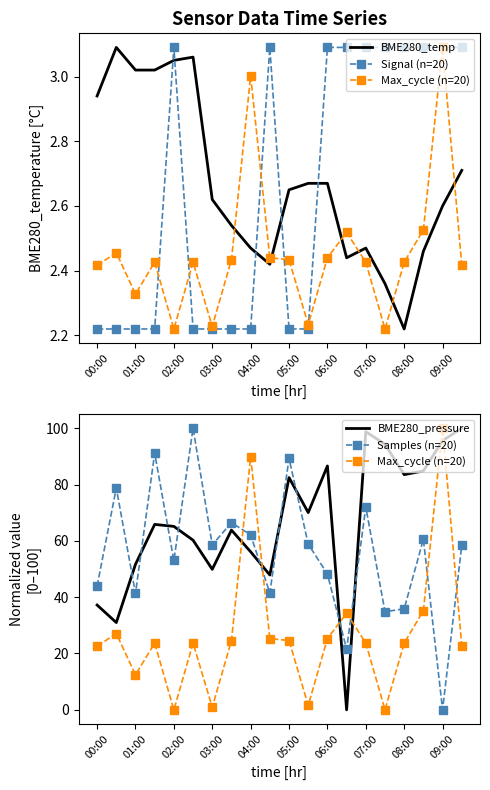

How many positive values does the Max_cycle (n=20) series have?

18